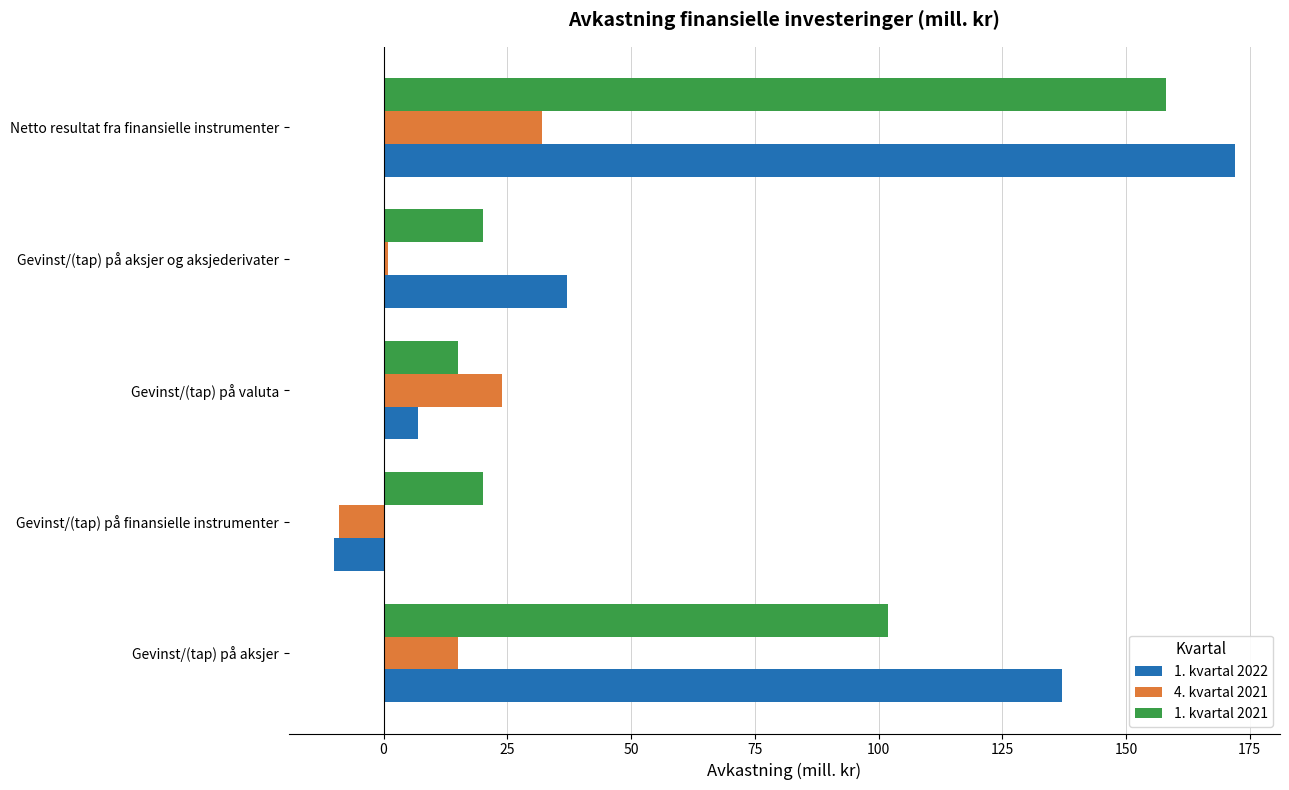

List the series in order of their peak value, highest first.

1. kvartal 2022, 1. kvartal 2021, 4. kvartal 2021